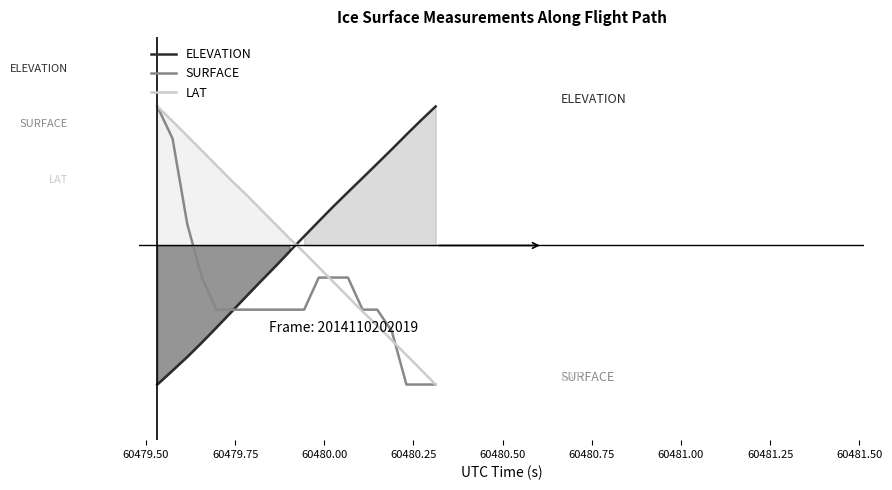

What is the value of the ELEVATION point at the 5th from the left?

-0.6